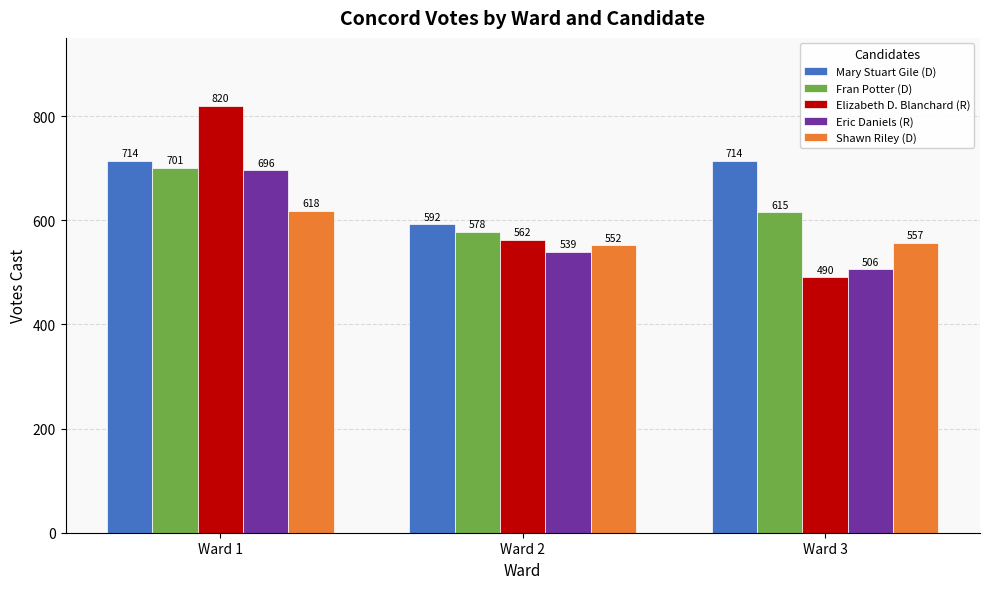

The value of Shawn Riley (D) at Ward 1 is 957. True or false?

False